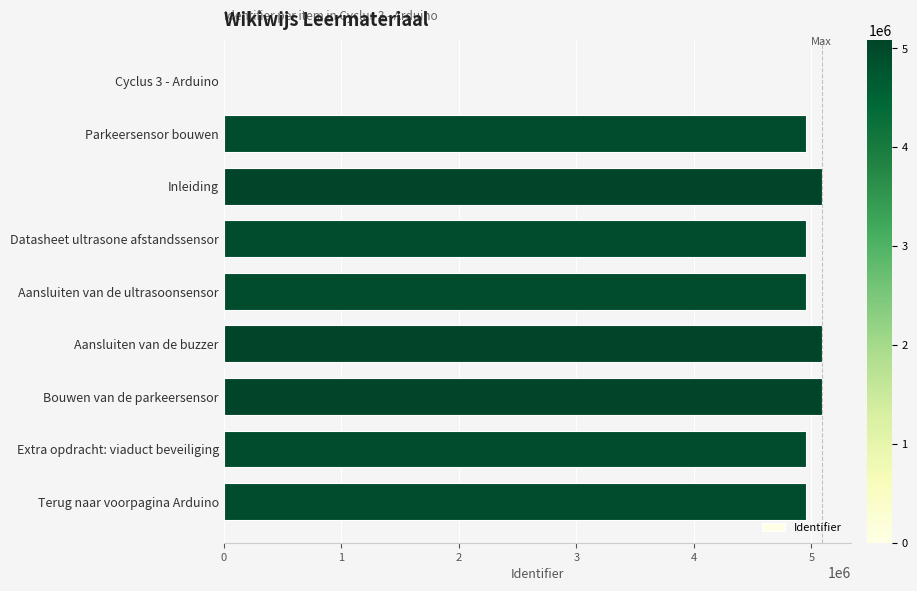

What is the maximum value shown in the chart?

5086153